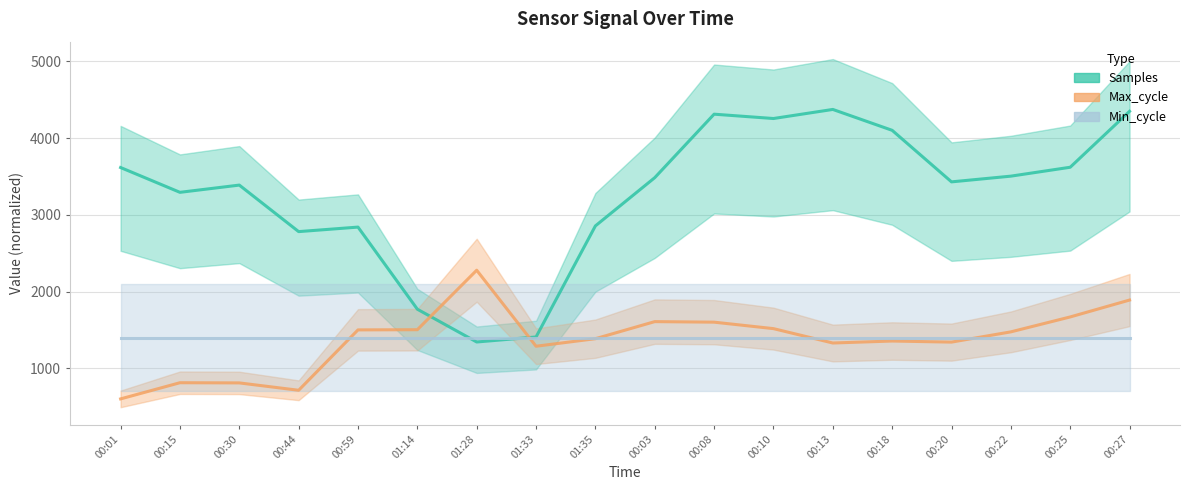

What is the value of the Max_cycle point at the 8th from the left?

1289.2